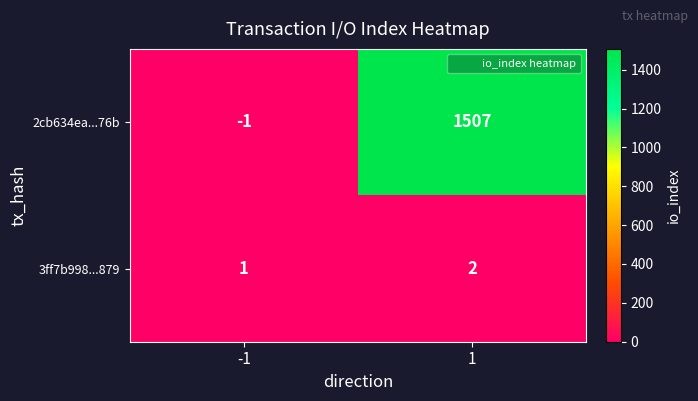

At 1, list the series in order from largest to smallest.

2cb634ea...76b, 3ff7b998...879